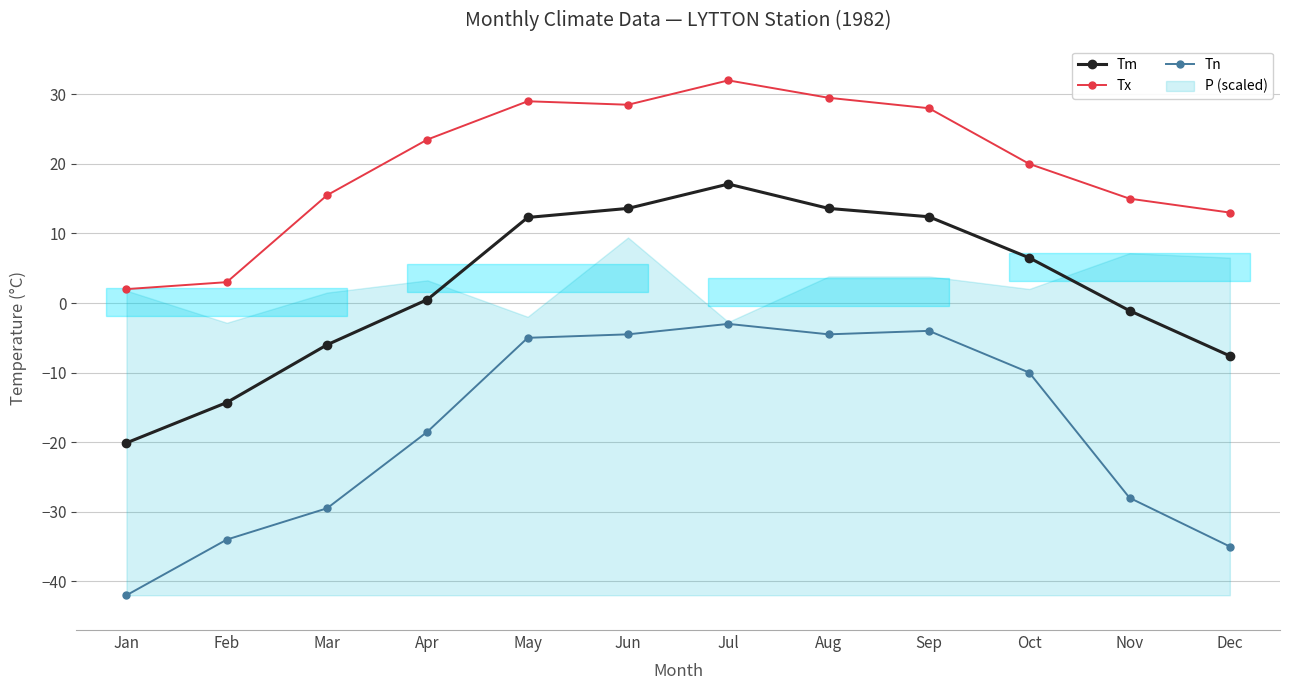

Is the value of Tx at Mar greater than the value of Tn at Nov?

Yes